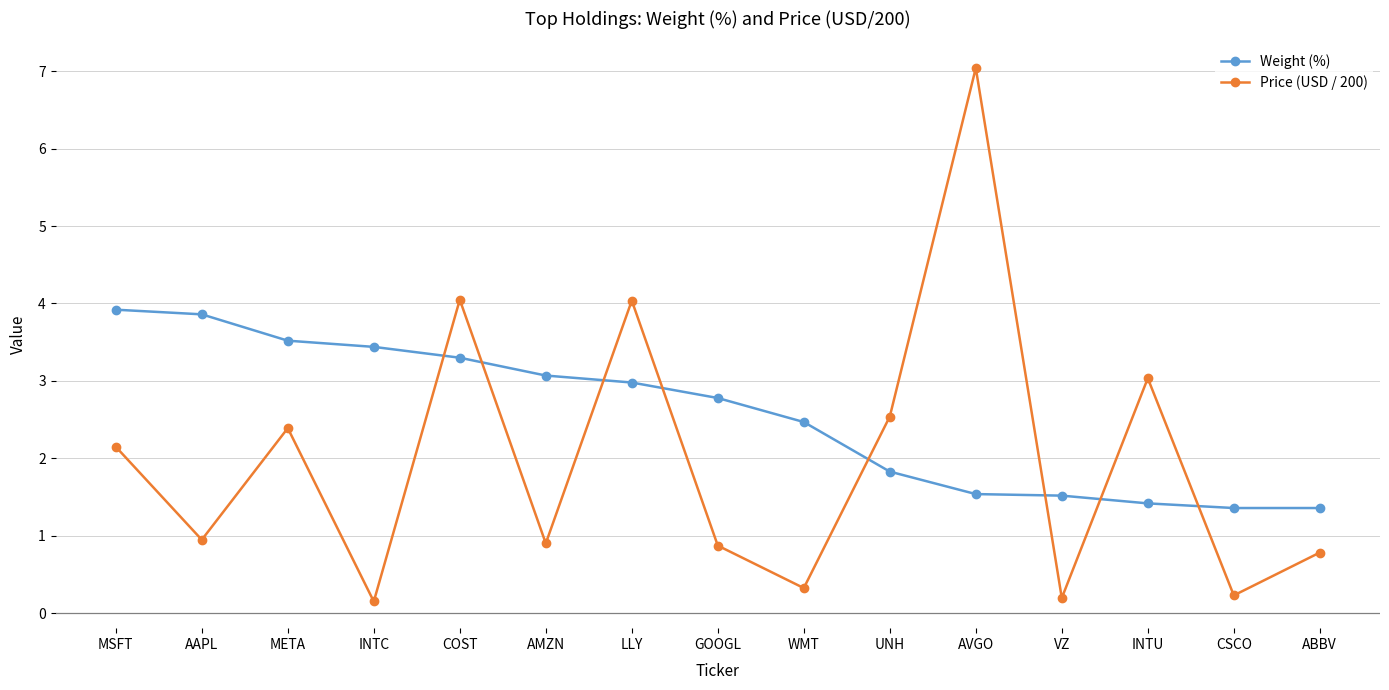

How many lines are shown in the chart?

2